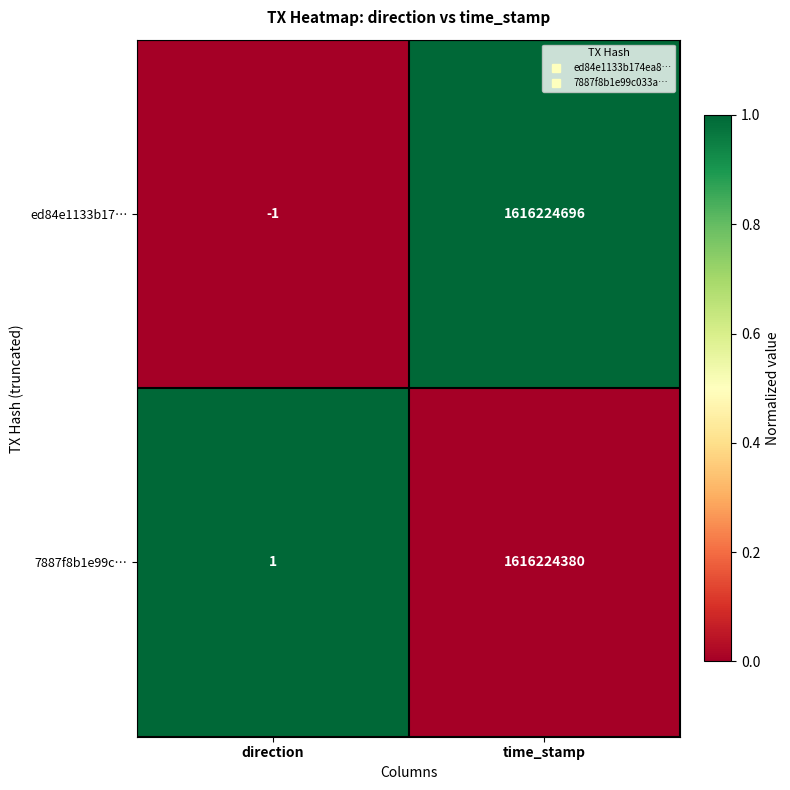

Which series changed the most between direction and time_stamp?

ed84e1133b17…